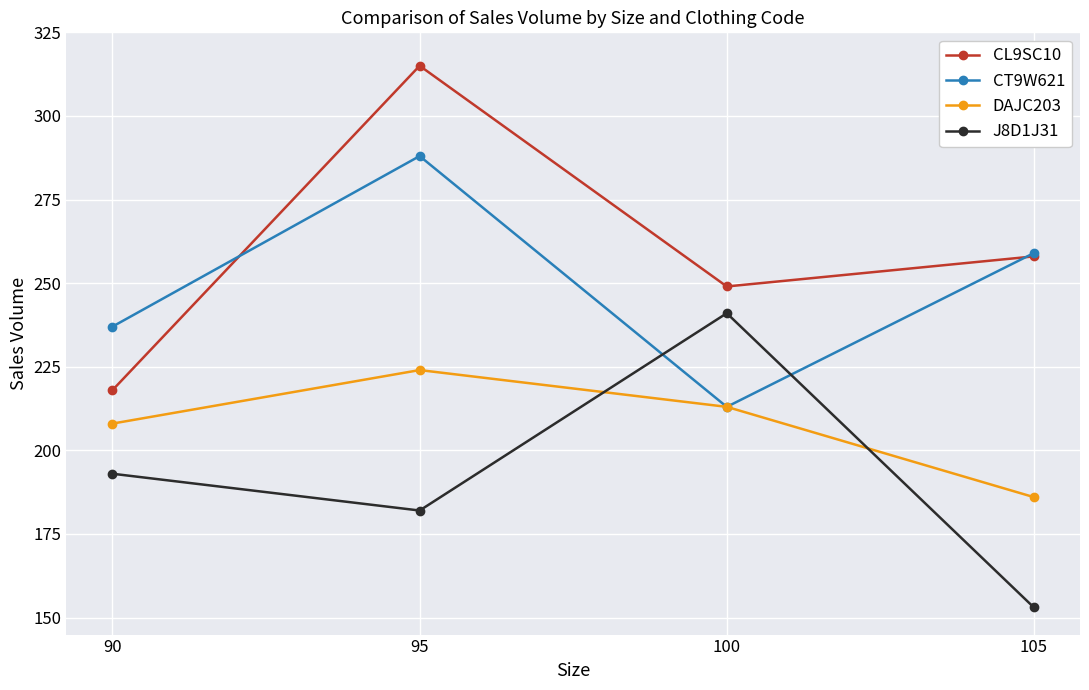

What are all the series names shown in the legend?

CL9SC10, CT9W621, DAJC203, J8D1J31